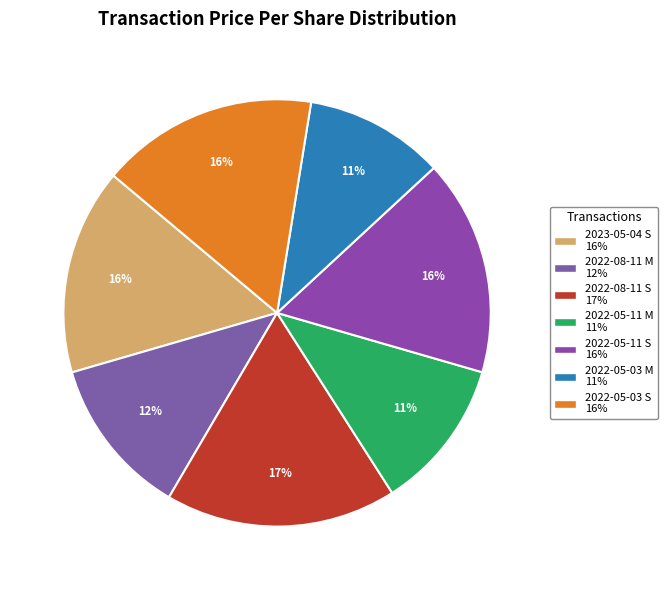

The 2022-08-11 M slice represents 12% of the pie. True or false?

True